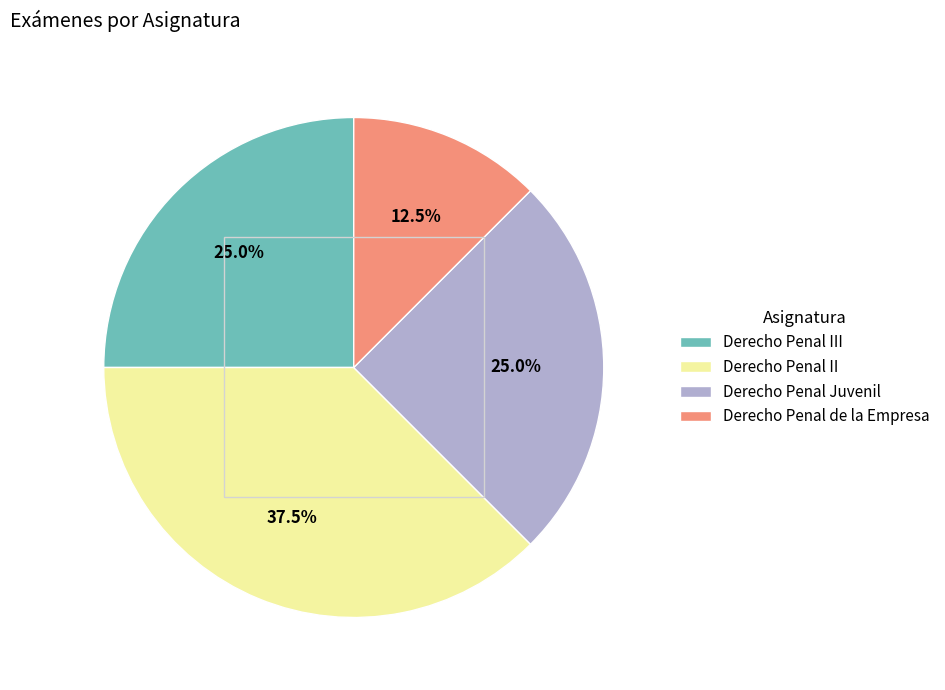

What percentage is NOT represented by Derecho Penal III?

75.0%